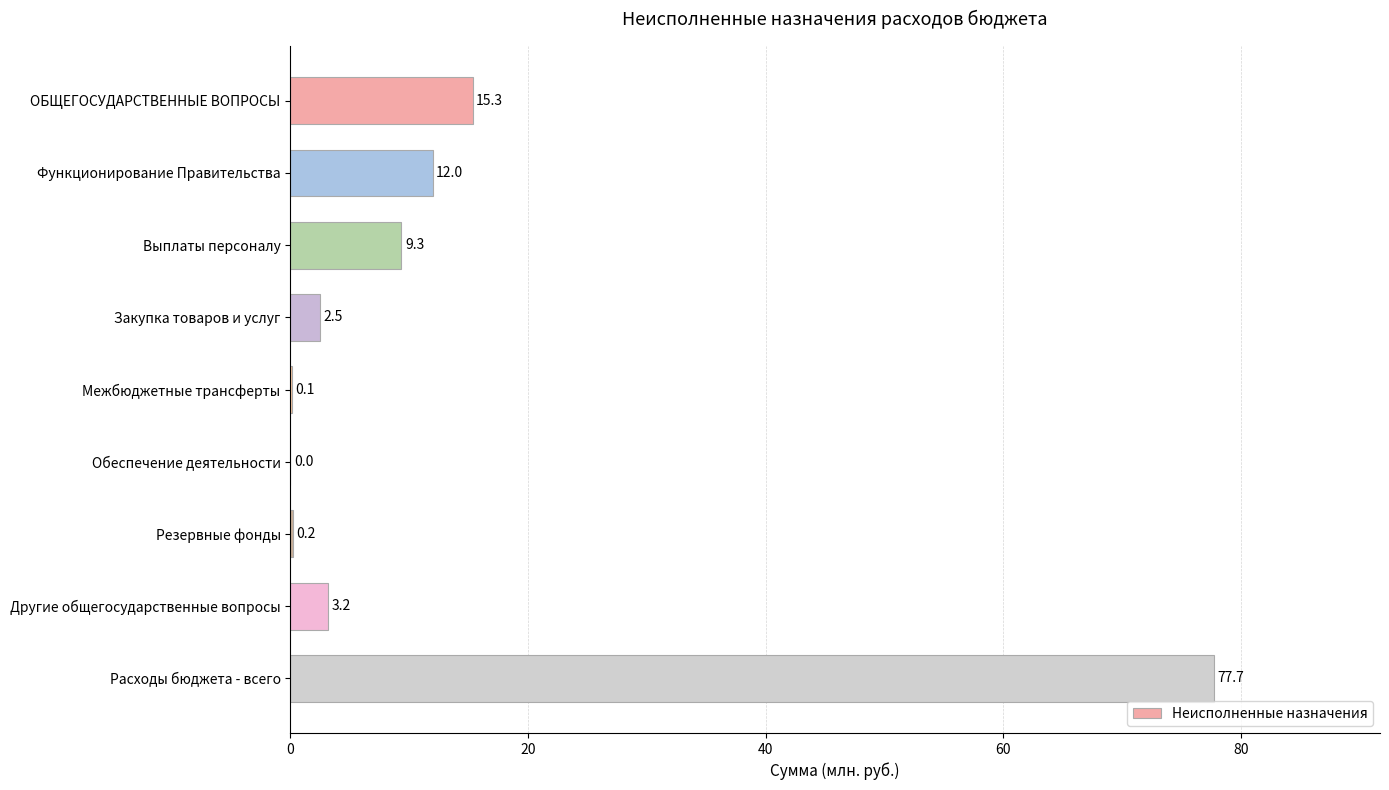

What is the sum of all values?

120.3